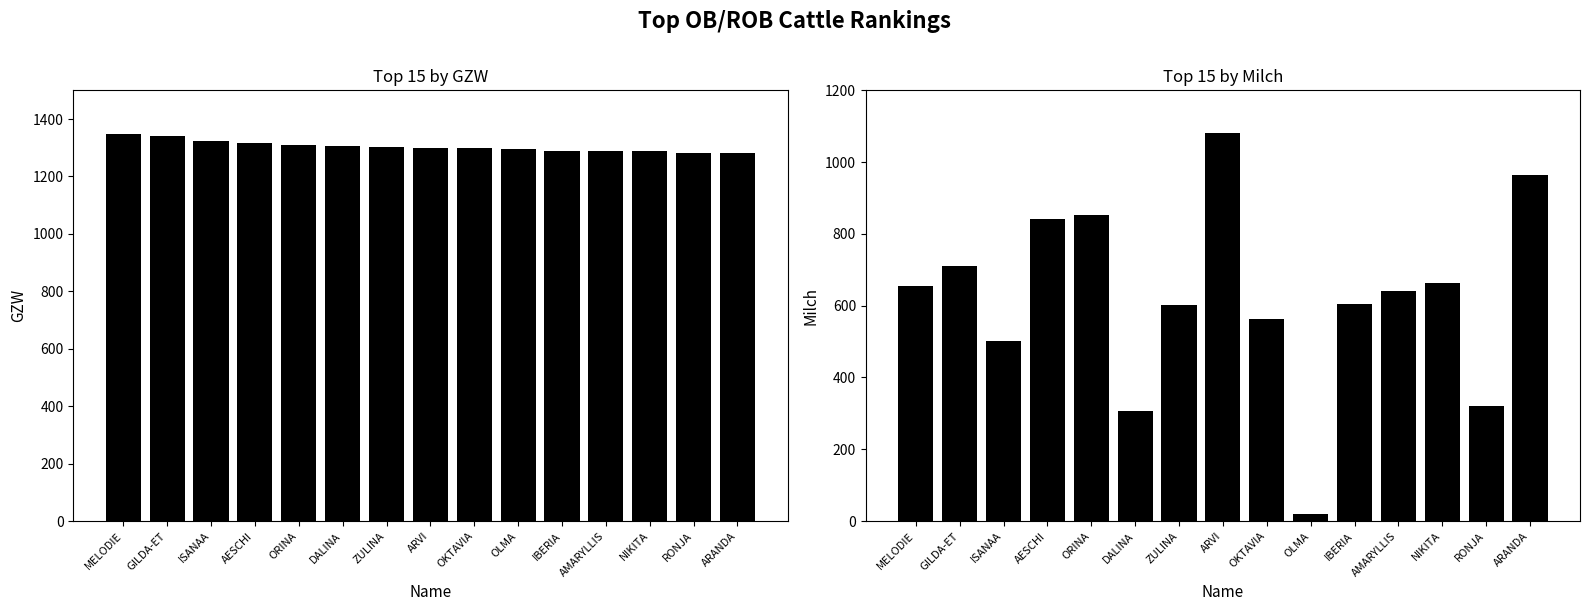

Rank the series at ORINA from highest to lowest value.

GZW, Milch